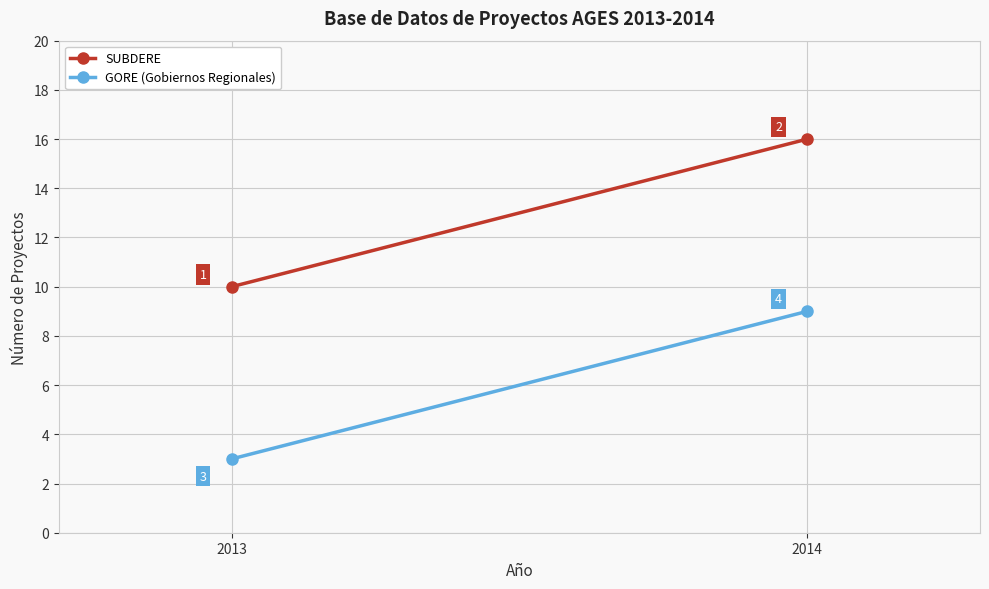

What is the total value across all series at 2013?

13